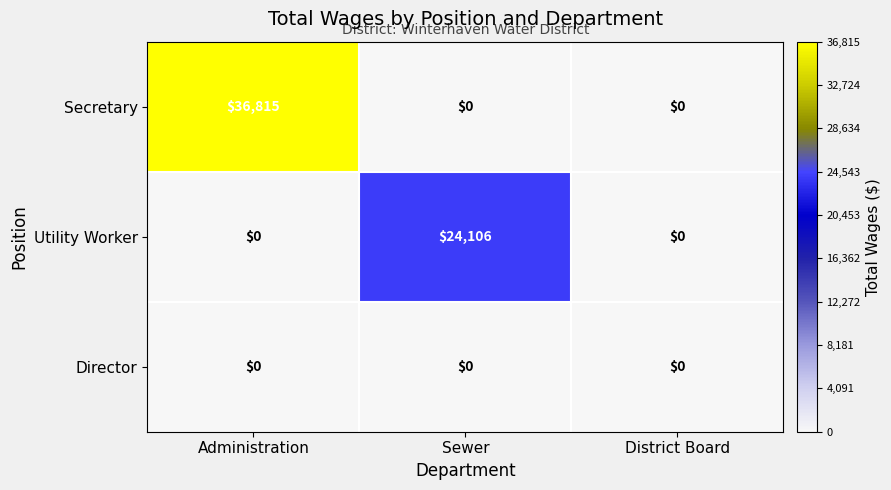

Rank the series by their average value, from highest to lowest.

Secretary, Utility Worker, Director